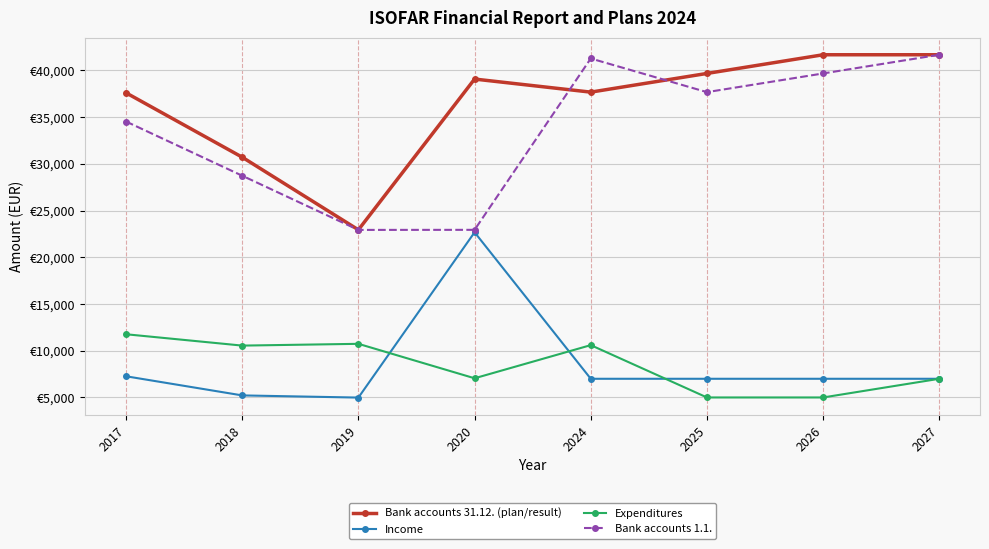

Does the chart have visible grid lines?

Yes